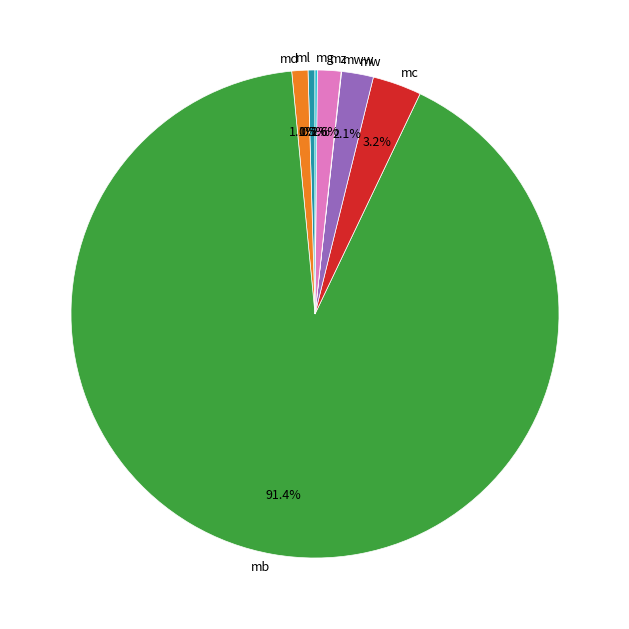

Which slice is the largest?

mb